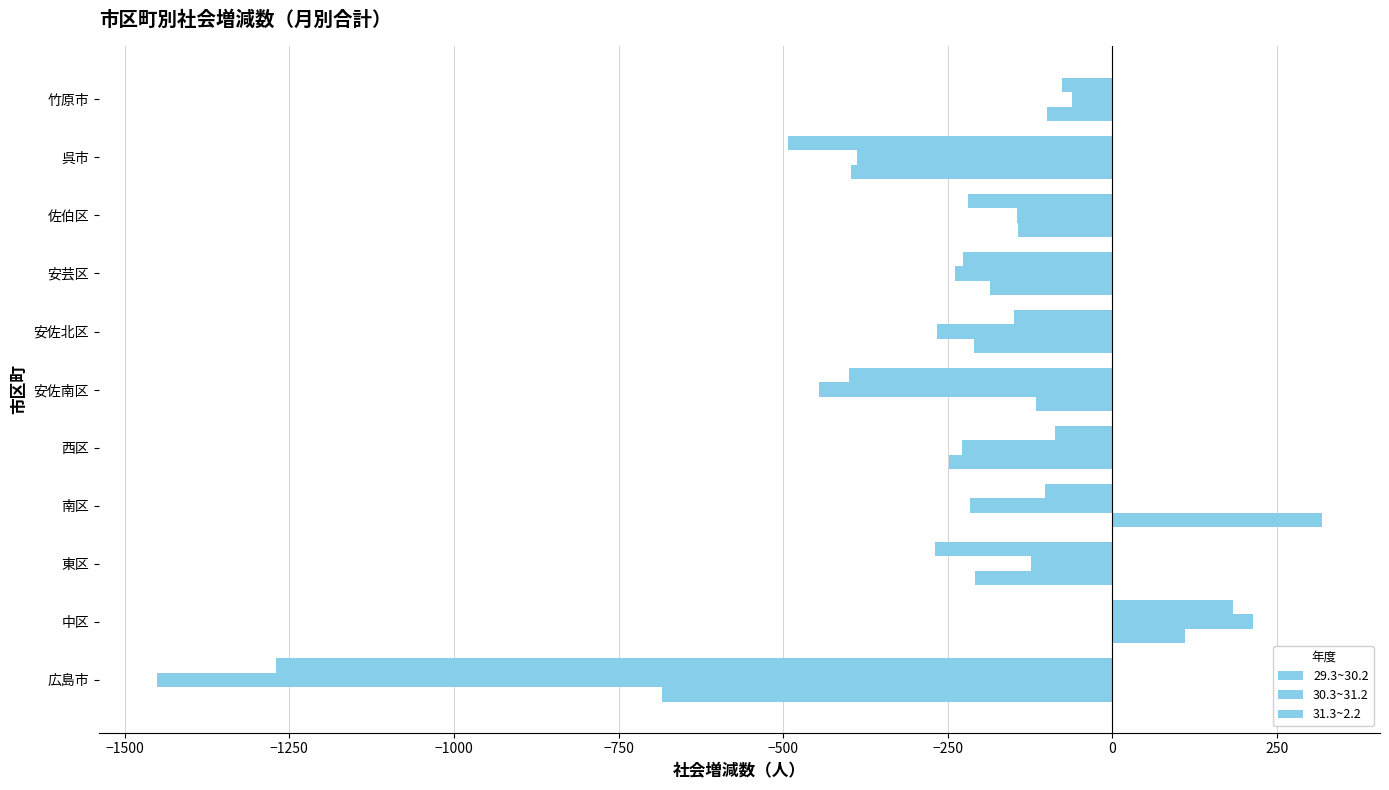

What is the difference between the maximum and minimum values in the 30.3~31.2 series?

1665